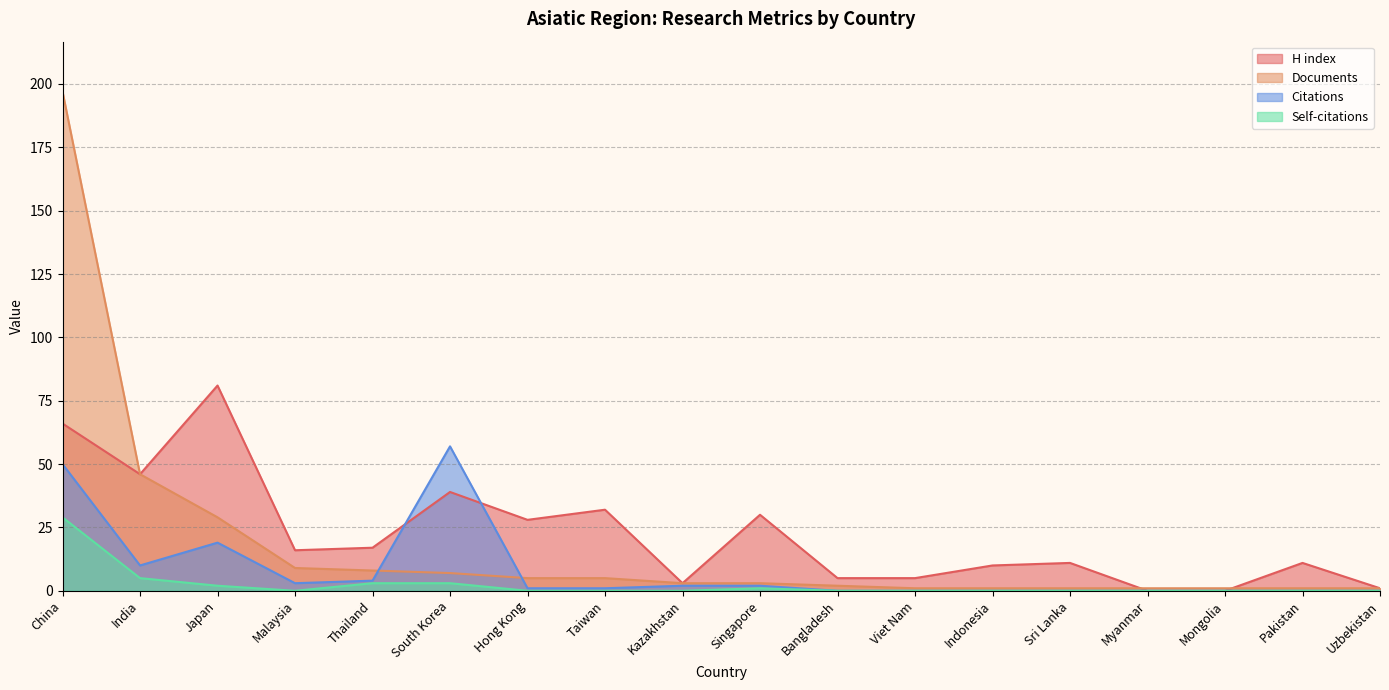

How many interior local valleys does the H index series have?

4